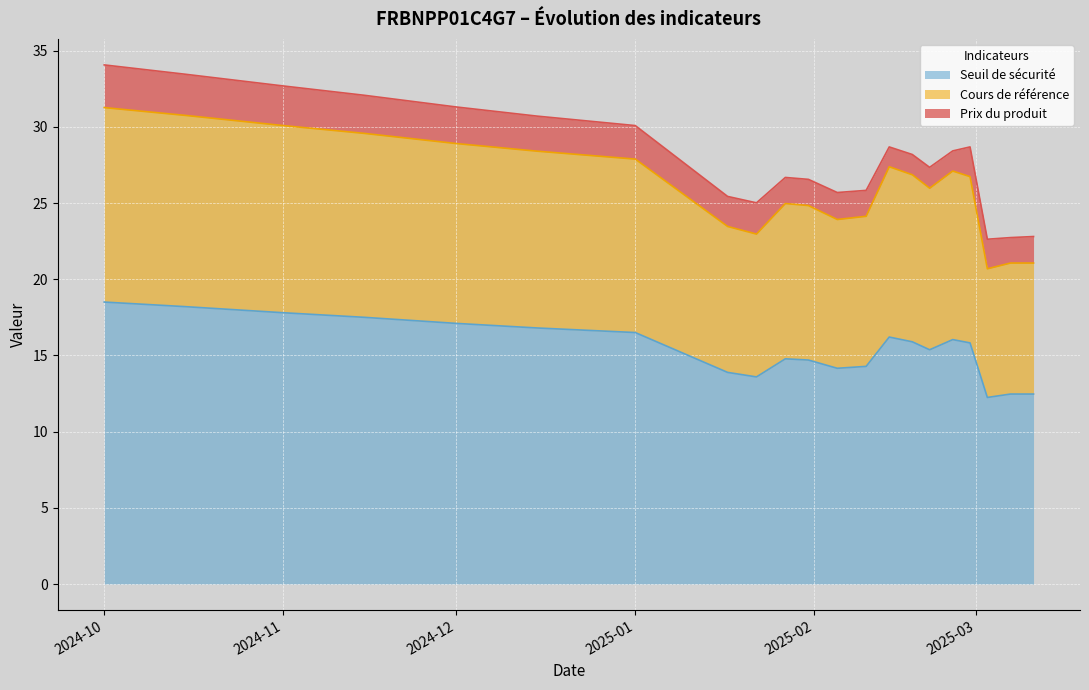

What is the highest value of the Seuil de sécurité series?

18.5